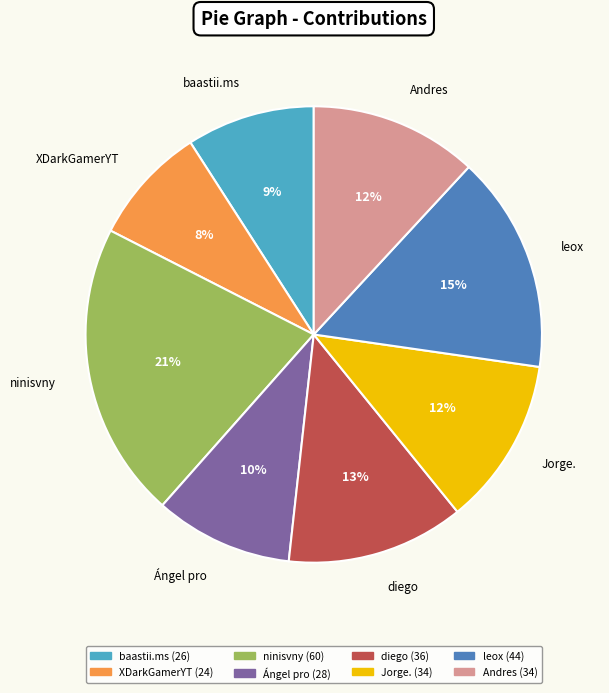

Is the sum of Ángel pro and baastii.ms greater than half?

No